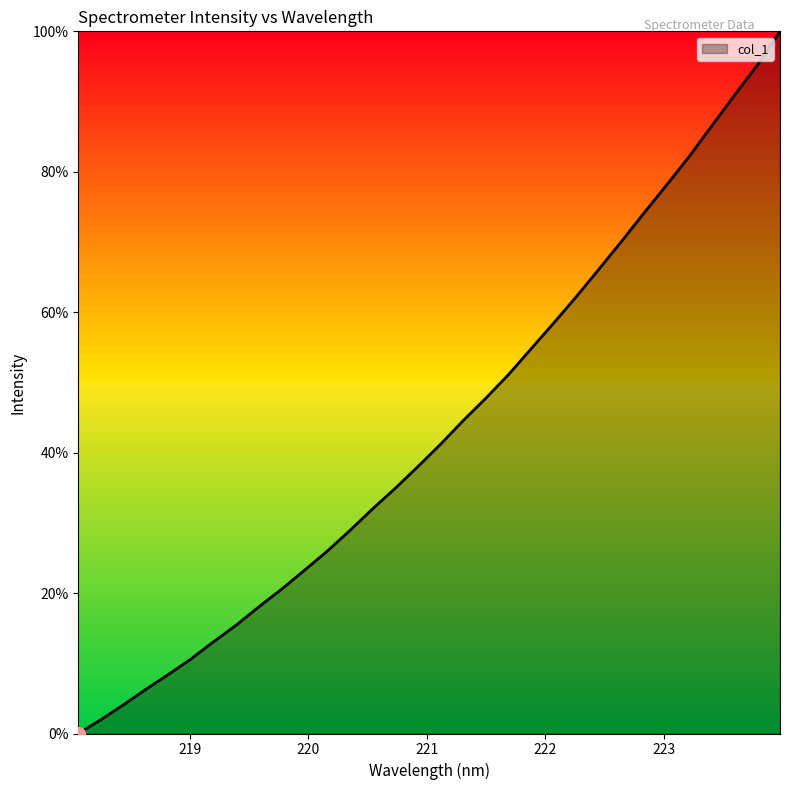

What is the maximum value shown in the chart?

100.0